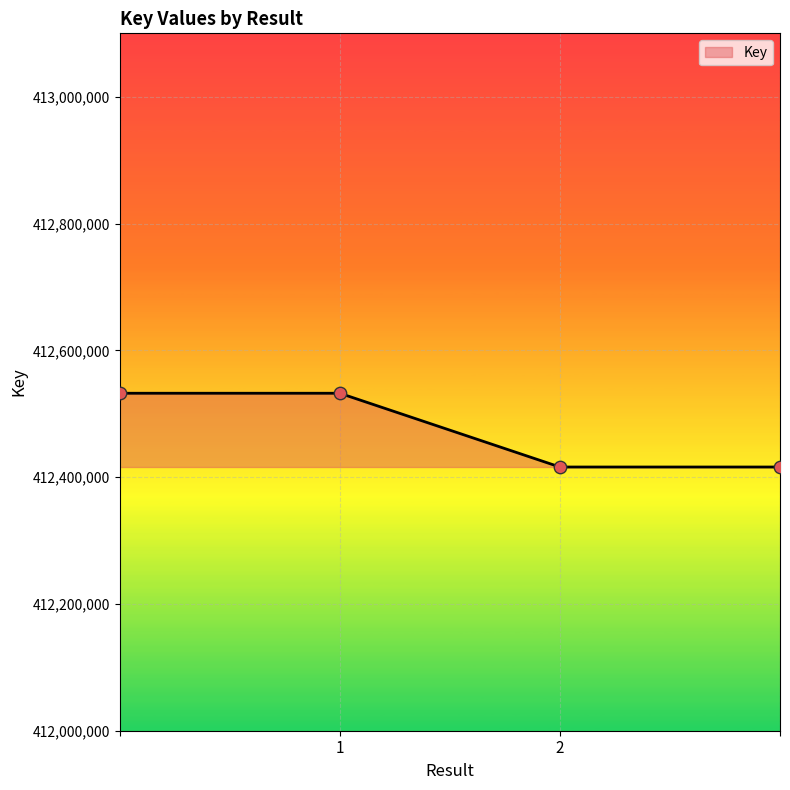

What is the difference between the maximum and minimum values?

116355